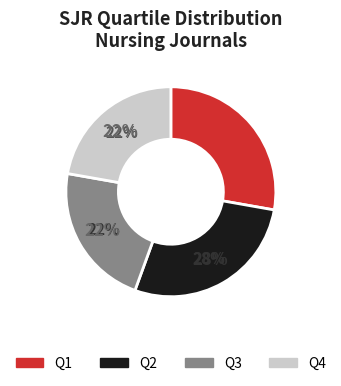

To the nearest percent, what portion does Q2 represent?

28%